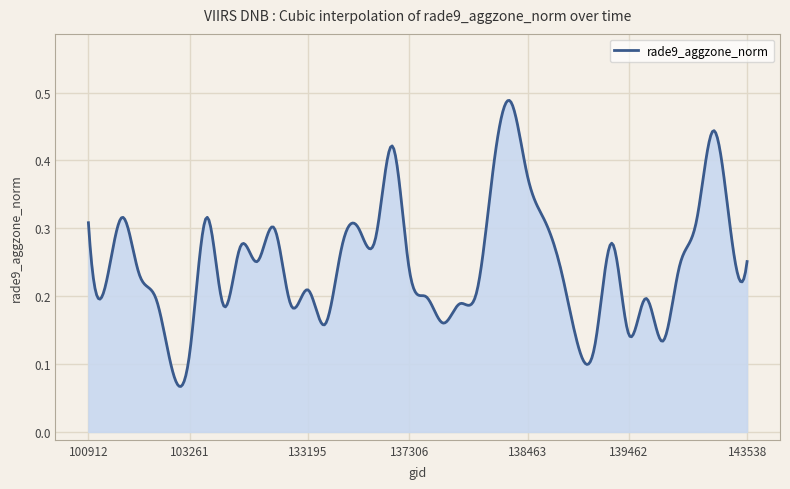

Where is the data nearest to the value 0?

103142